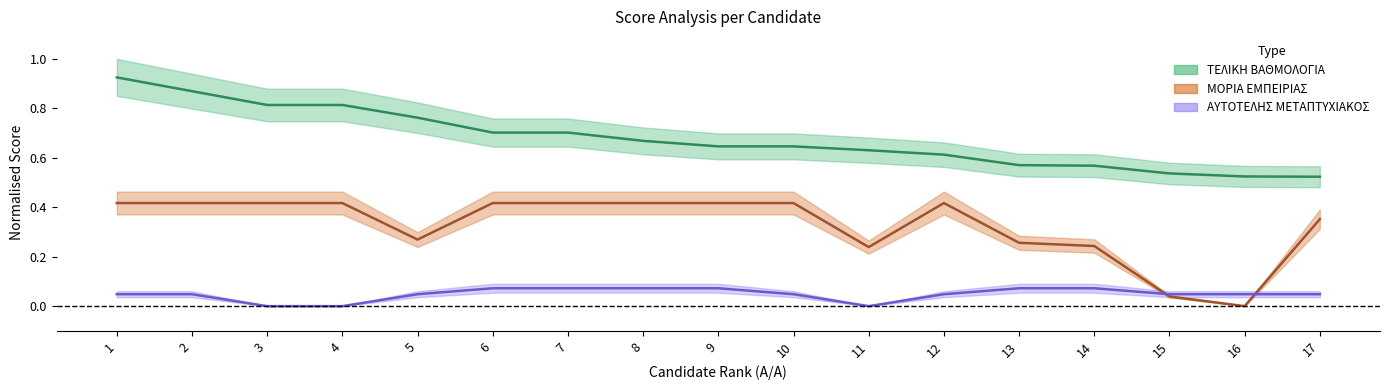

How many lines are shown in the chart?

3